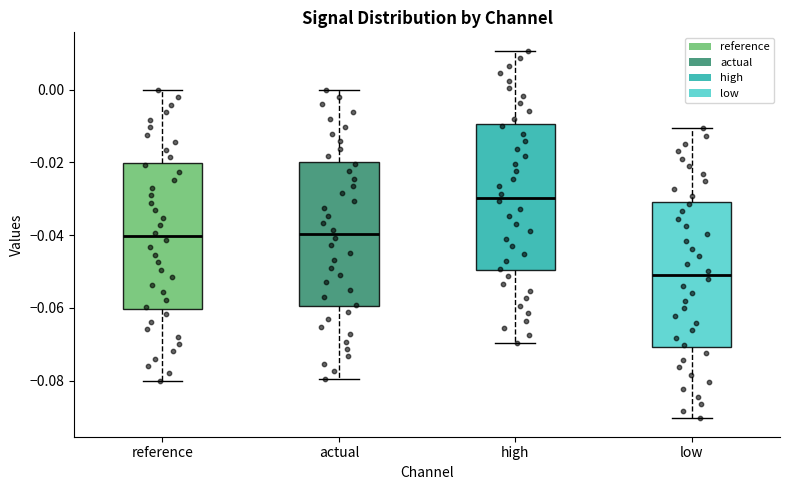

Which box has the highest median line?

high